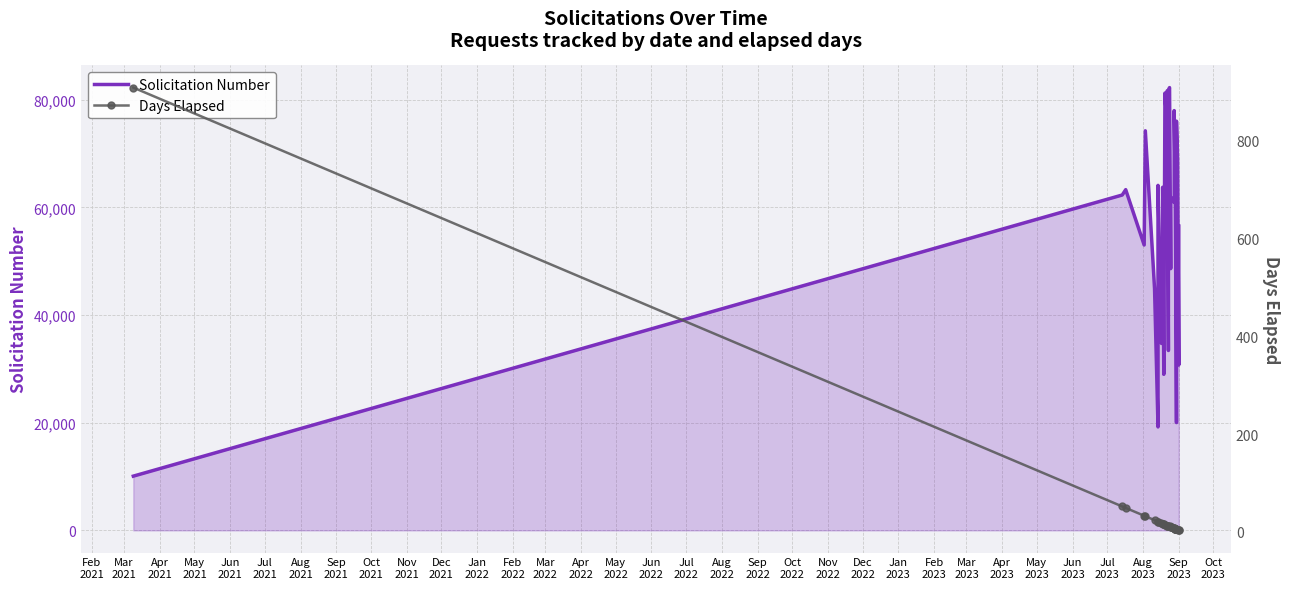

How many categories are shown in the chart?

33